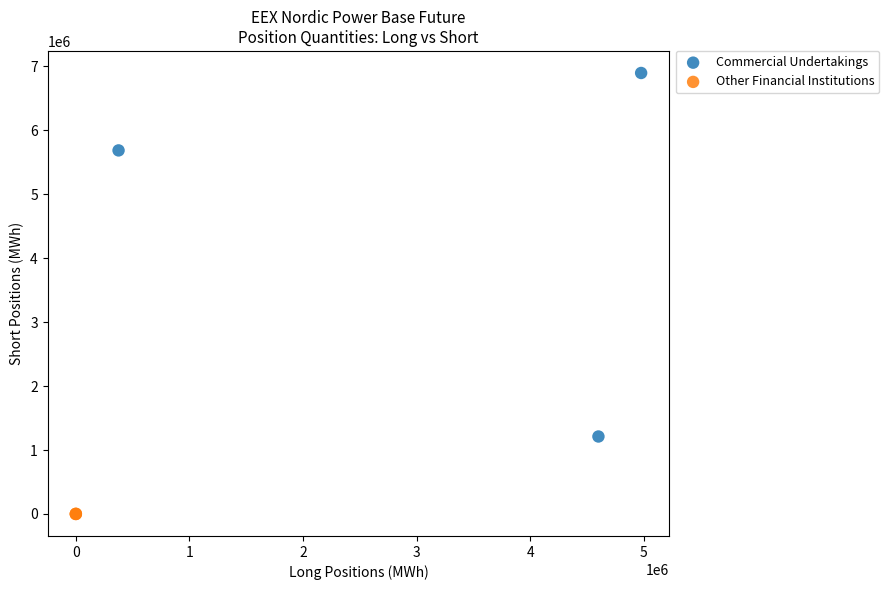

Which series reaches the minimum Y coordinate?

Other Financial Institutions